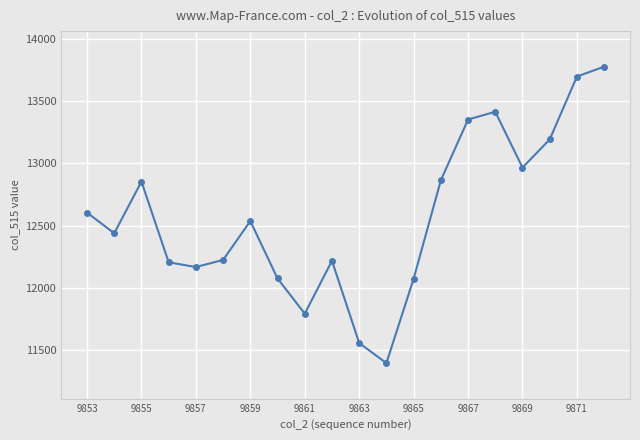

What is the value of the 6th point from the left?

12226